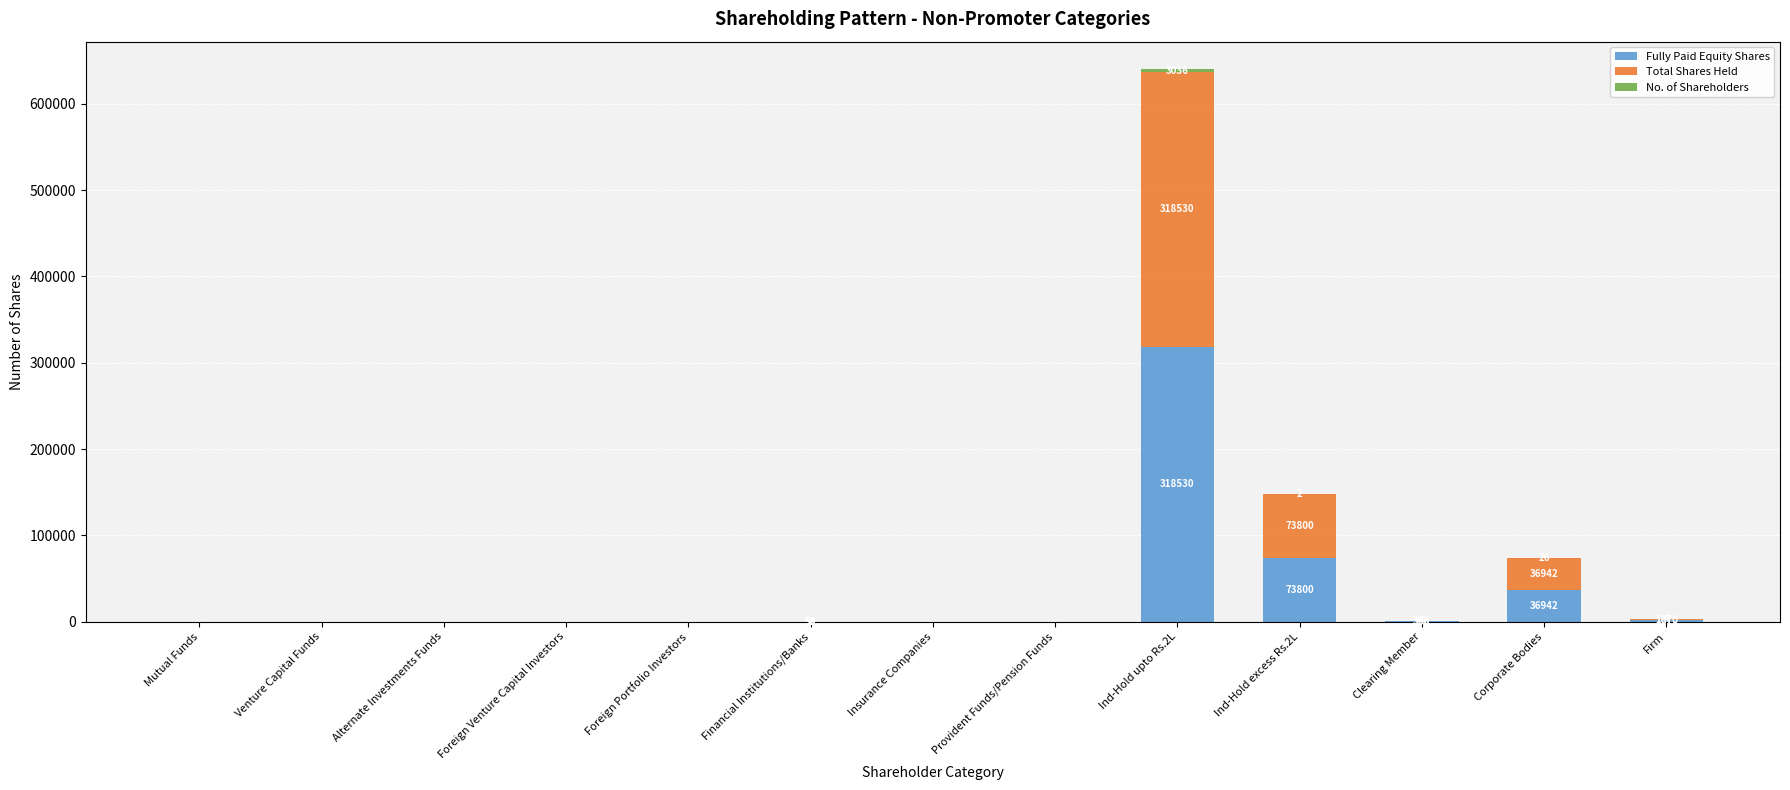

At which category is the sum across all series the highest?

Ind-Hold upto Rs.2L